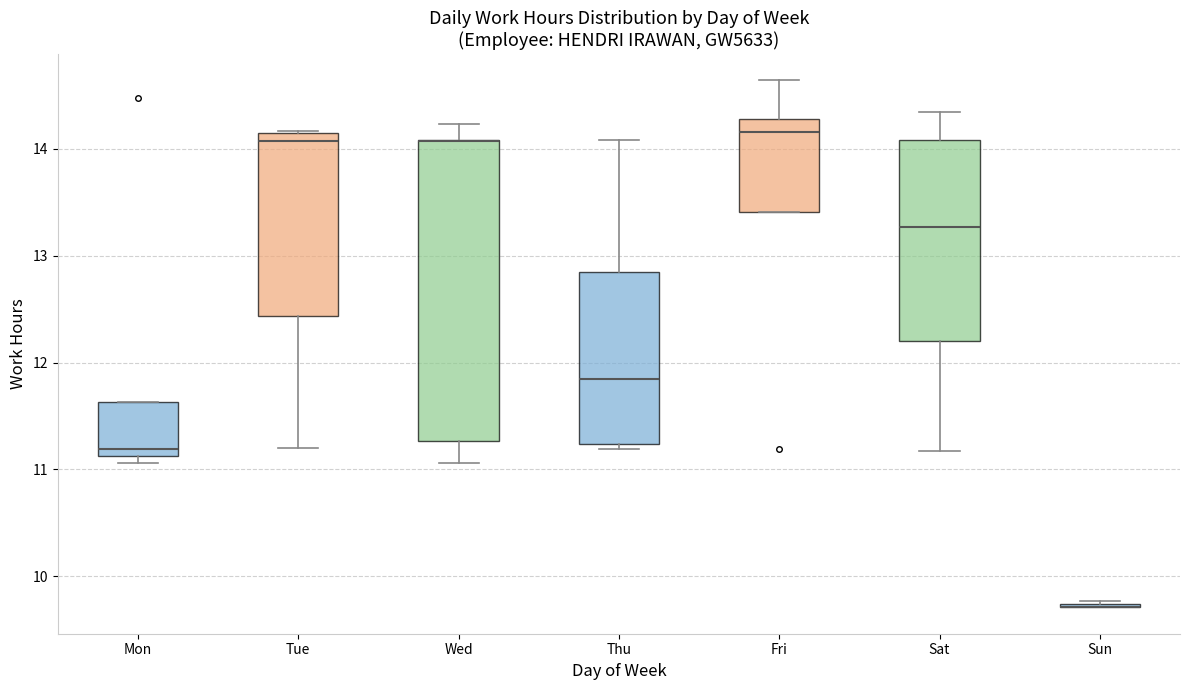

Comparing the boxes themselves (not the whiskers), which one is the tallest?

Wed